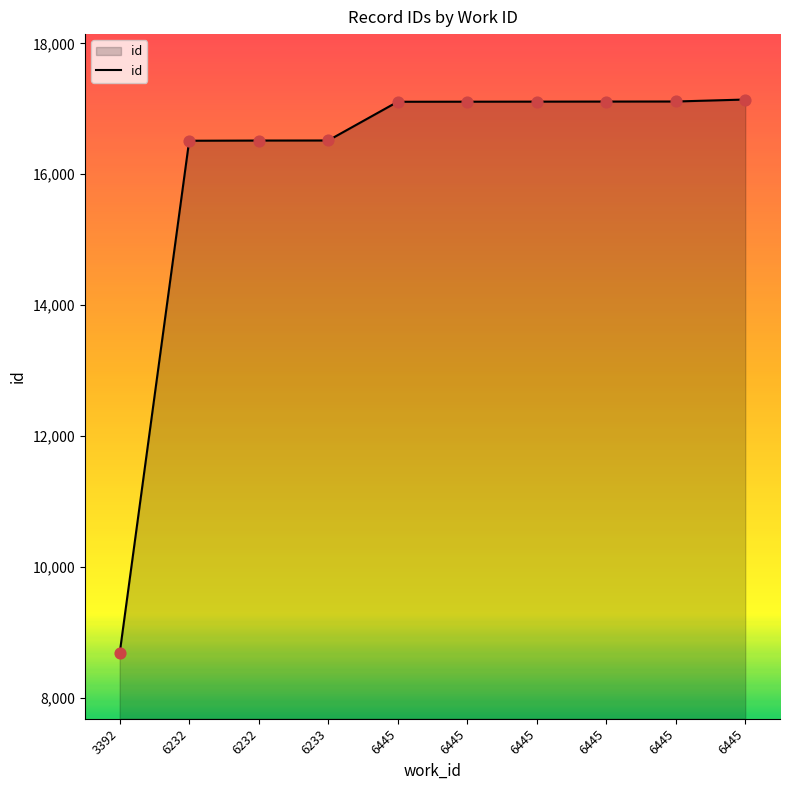

What is the change in value from 6232 to 6445?

+595